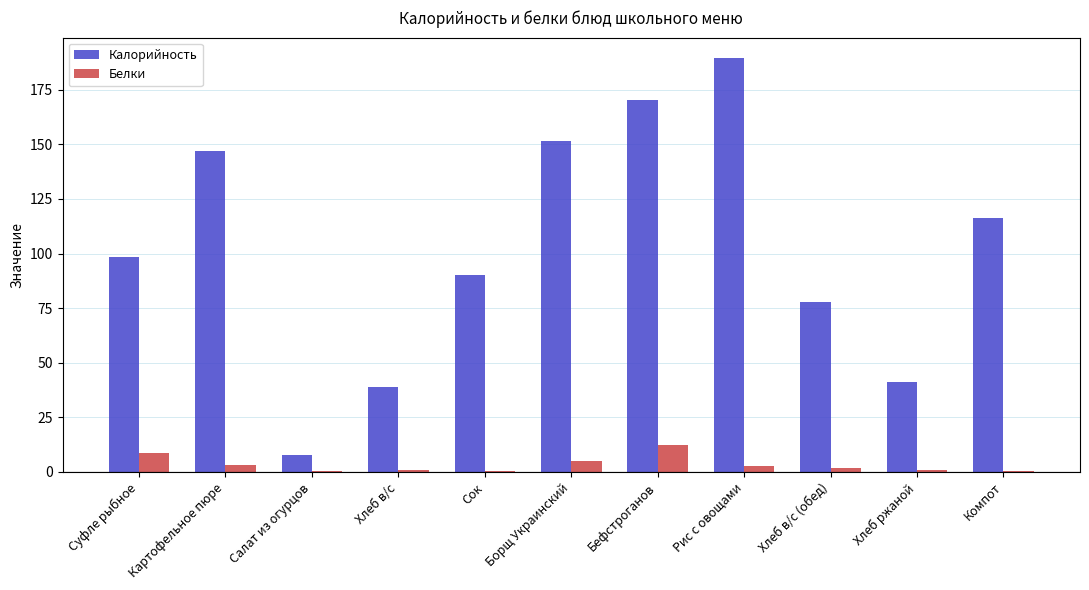

The Калорийность series shows 189.4 at Рис с овощами. True or false?

True